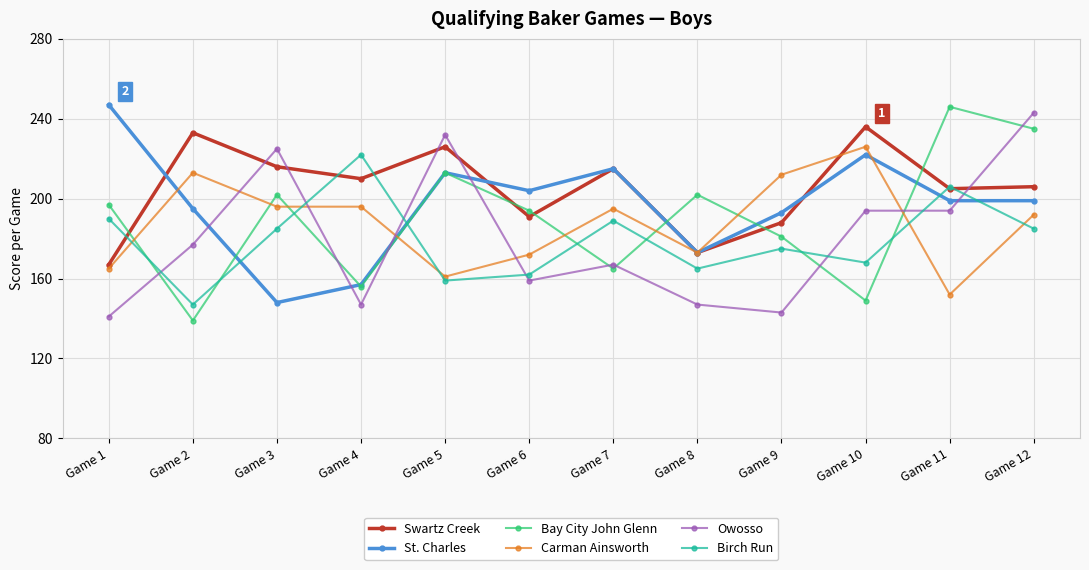

What is the sum of the Carman Ainsworth values at Game 12 and Game 4?

388